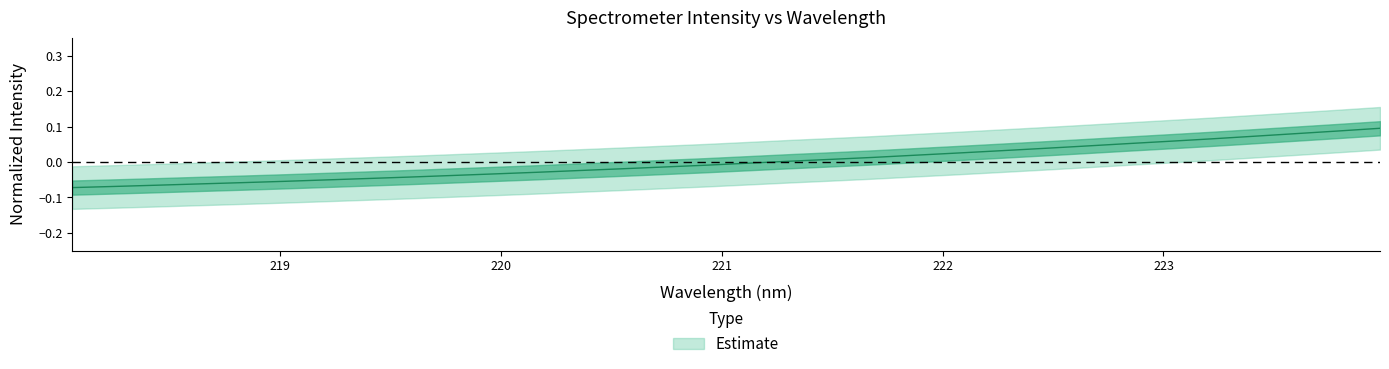

What is the value of the 2nd point from the left?

-0.1